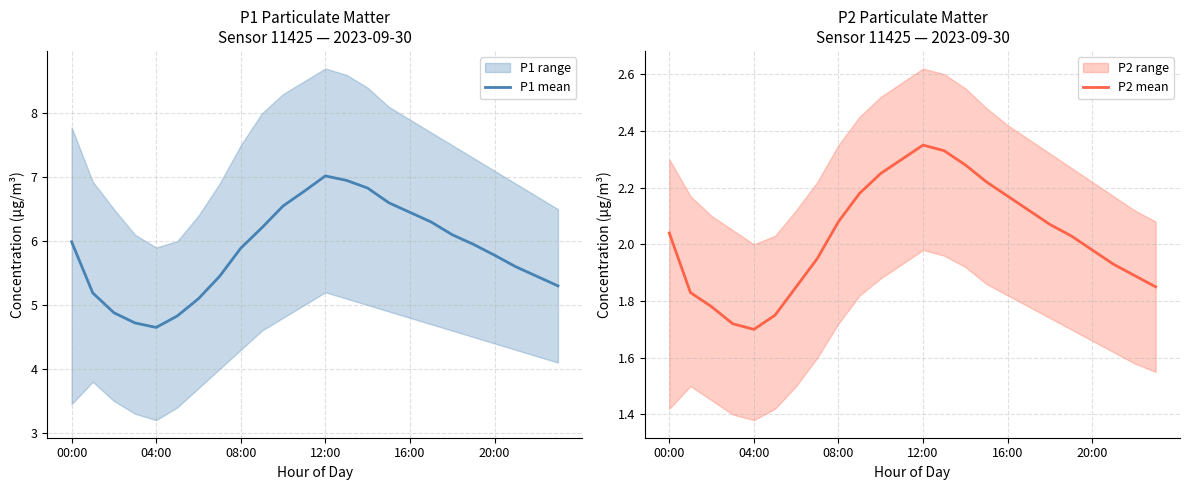

What is the minimum value for P1 mean?

4.7